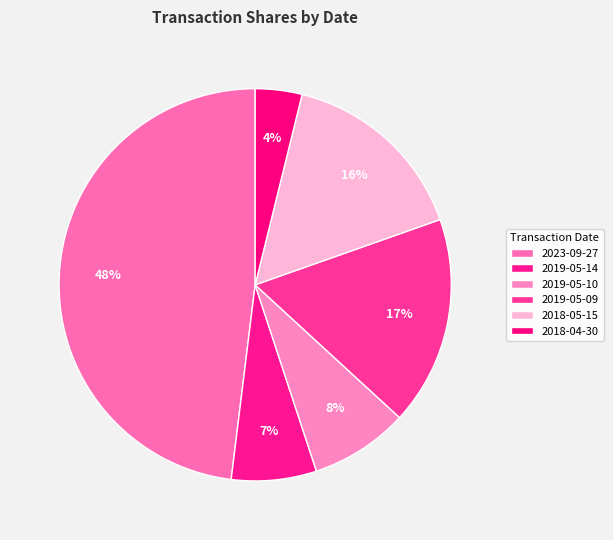

Count the number of slices in the pie.

6